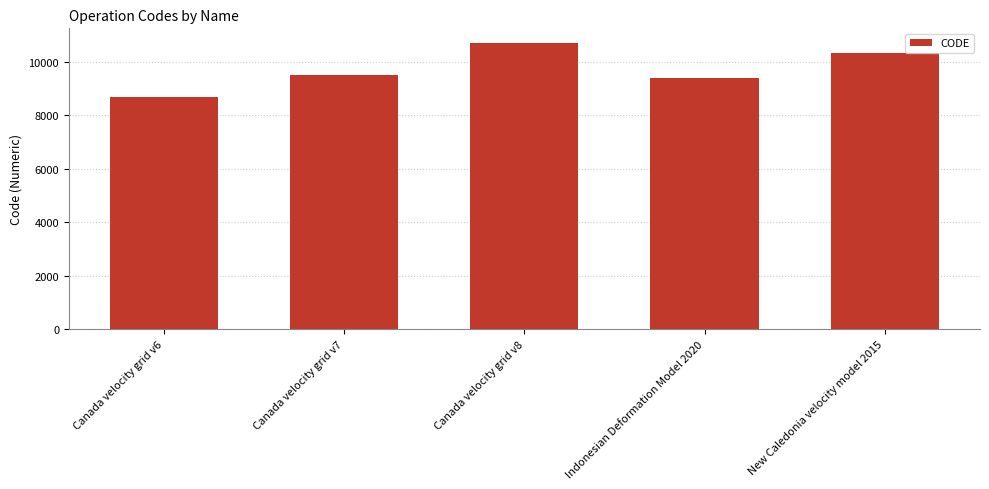

Reading left to right, transcribe all the data shown in this chart.

Canada velocity grid v6=8676	Canada velocity grid v7=9483	Canada velocity grid v8=10707	Indonesian Deformation Model 2020=9375	New Caledonia velocity model 2015=10323